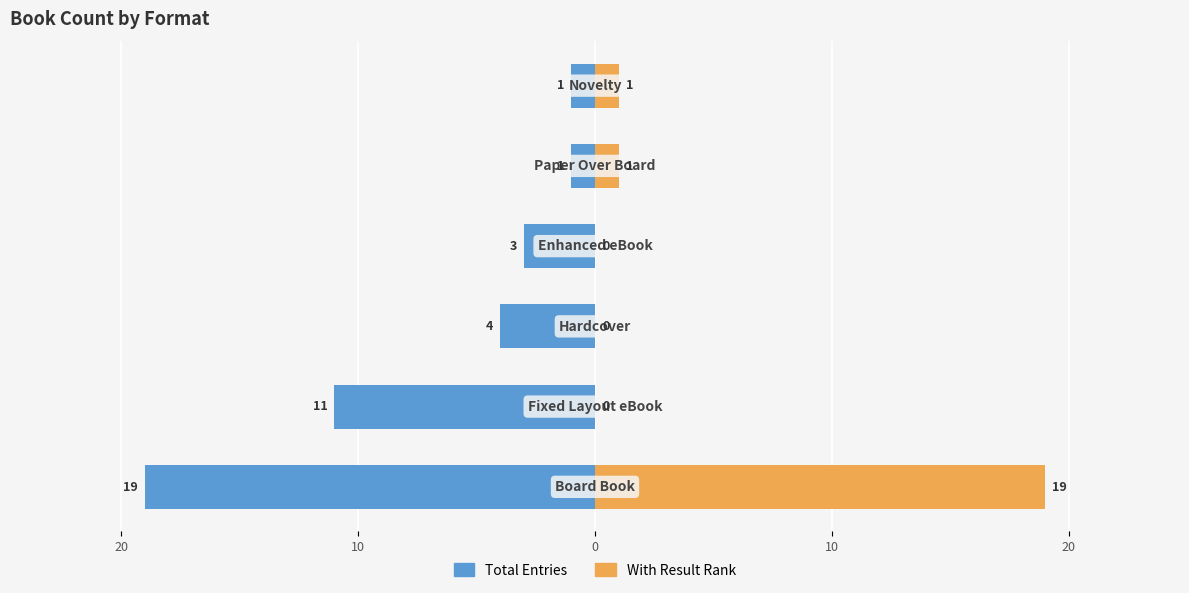

Reading right to left, extract all data points from this chart.

Total Entries: -1	-1	-3	-4	-11	-19
With Result Rank: 1	1	0	0	0	19